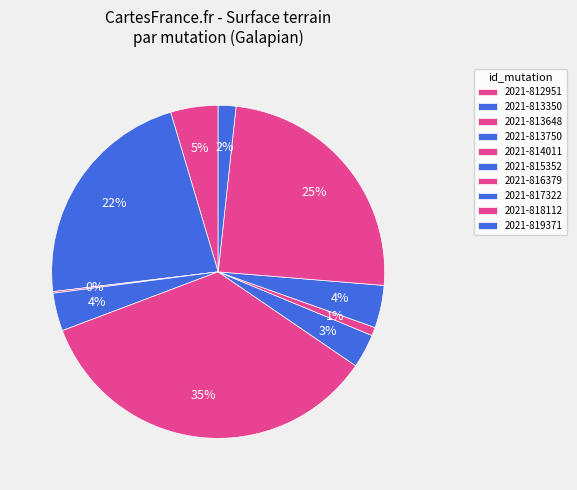

What is the change in value from 2021-812951 to 2021-813750?

-745